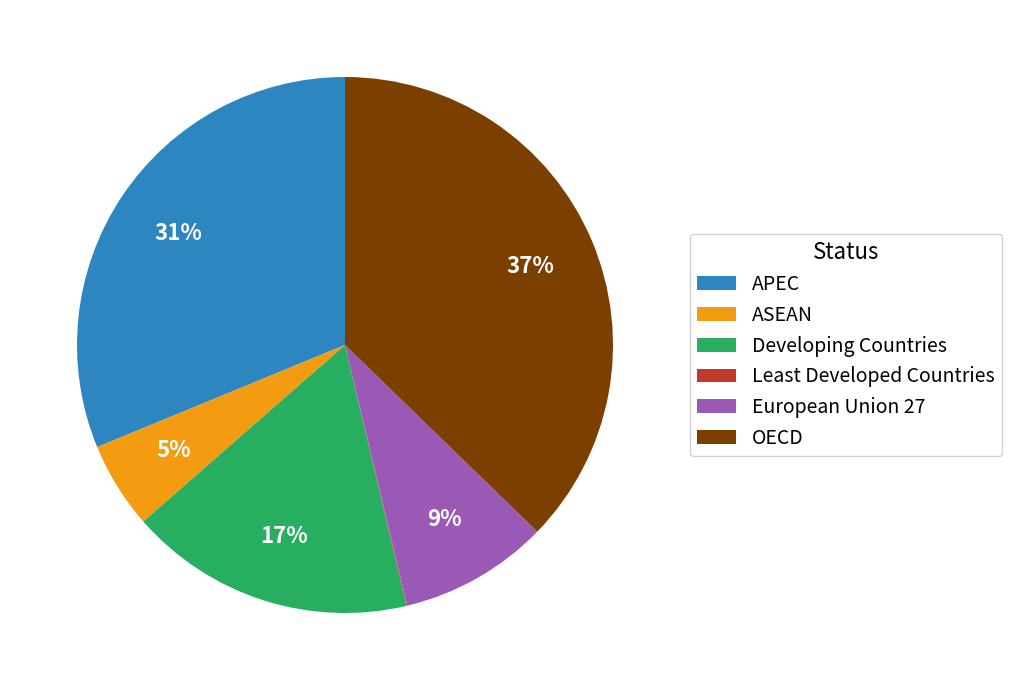

Is it true that European Union 27 is 19% of the pie?

False